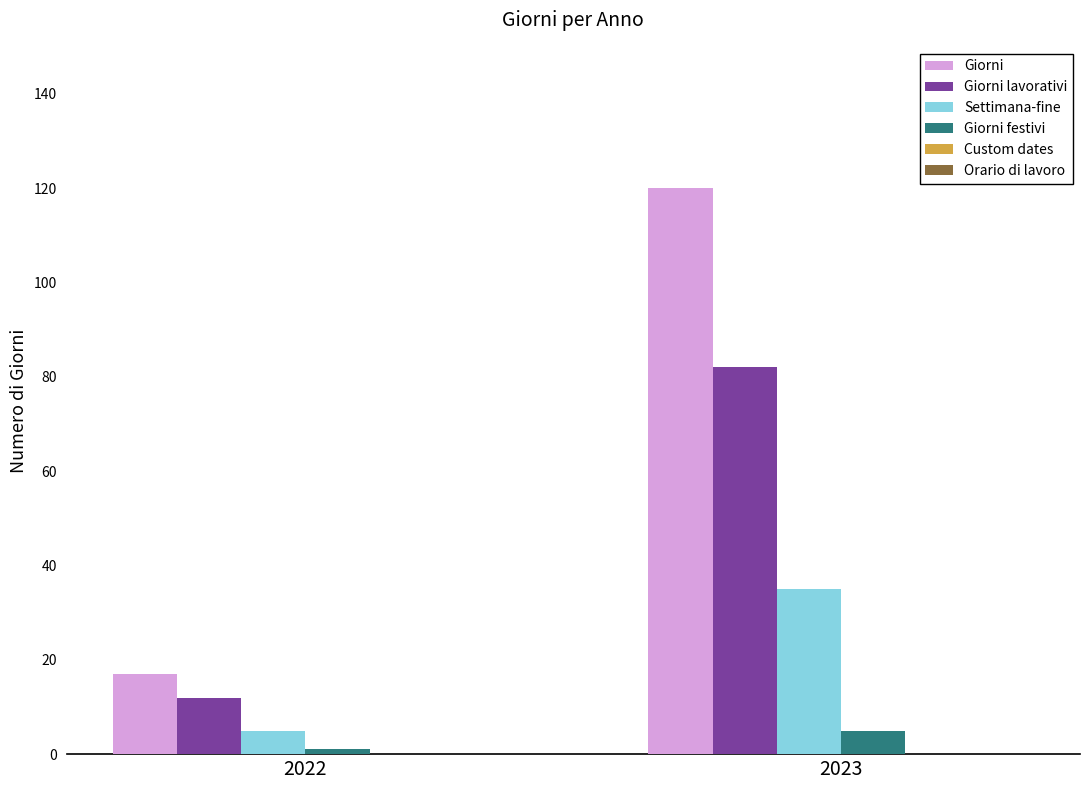

How many data points in Giorni festivi are less than 5?

1